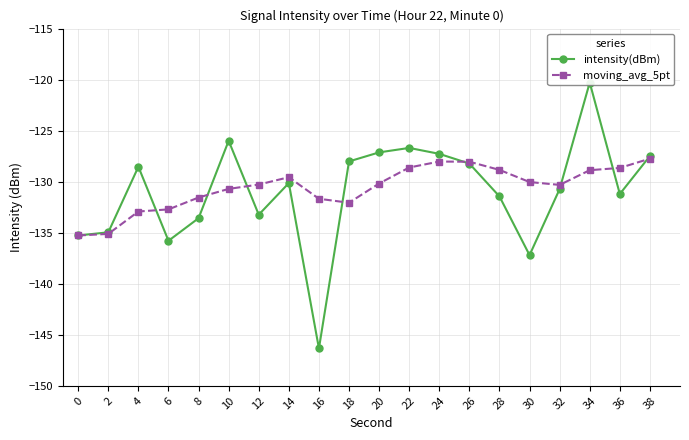

What is the total value across all series at 6?

-268.5